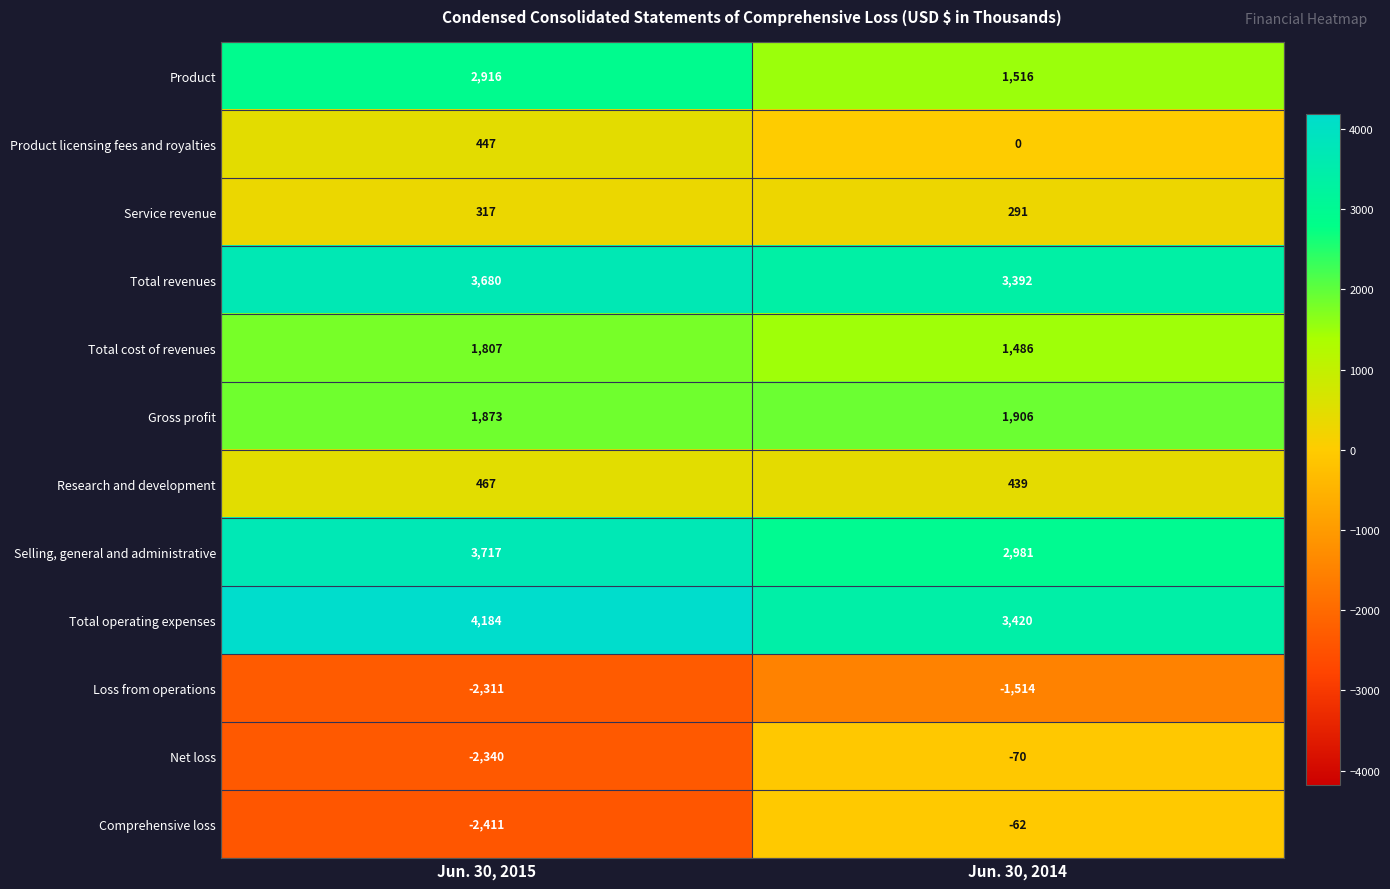

Reading right to left, list all the values displayed in this chart.

Product: Jun. 30, 2014=1516	Jun. 30, 2015=2916
Product licensing fees and royalties: Jun. 30, 2014=0	Jun. 30, 2015=447
Service revenue: Jun. 30, 2014=291	Jun. 30, 2015=317
Total revenues: Jun. 30, 2014=3392	Jun. 30, 2015=3680
Total cost of revenues: Jun. 30, 2014=1486	Jun. 30, 2015=1807
Gross profit: Jun. 30, 2014=1906	Jun. 30, 2015=1873
Research and development: Jun. 30, 2014=439	Jun. 30, 2015=467
Selling, general and administrative: Jun. 30, 2014=2981	Jun. 30, 2015=3717
Total operating expenses: Jun. 30, 2014=3420	Jun. 30, 2015=4184
Loss from operations: Jun. 30, 2014=-1514	Jun. 30, 2015=-2311
Net loss: Jun. 30, 2014=-70	Jun. 30, 2015=-2340
Comprehensive loss: Jun. 30, 2014=-62	Jun. 30, 2015=-2411